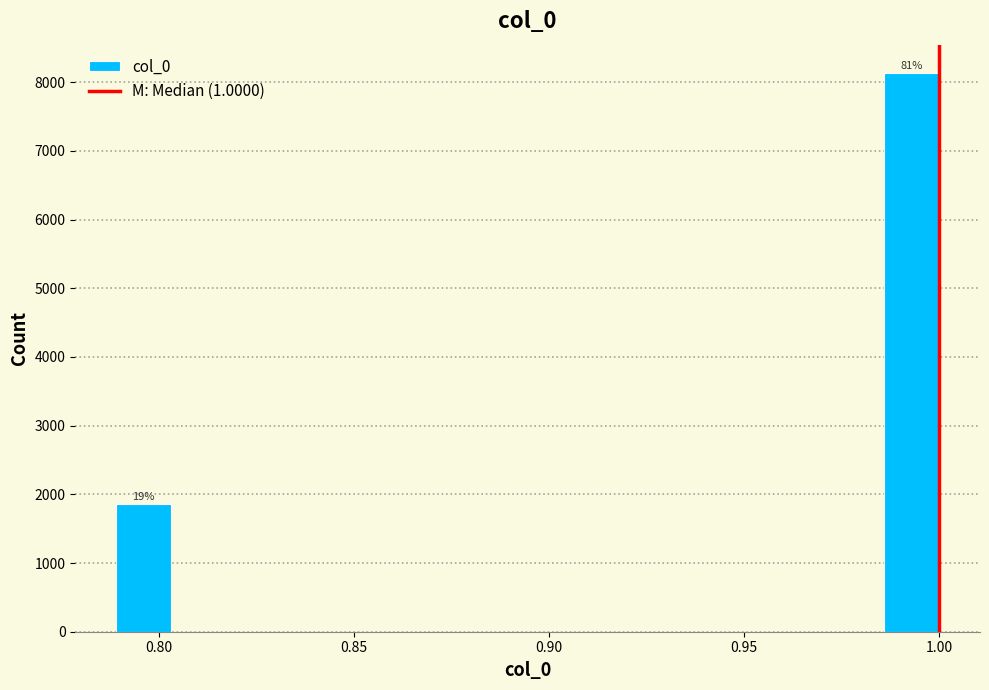

Around what value on the x-axis is the tallest bar? Give the approximate position of its centre, as read against the axis.

0.995